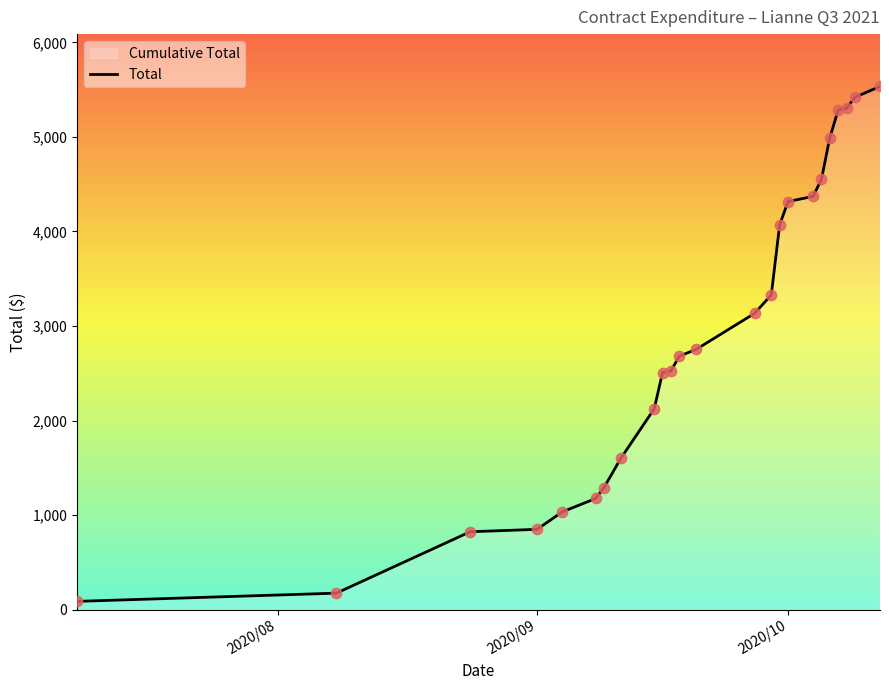

What is the greatest value displayed?

5533.6